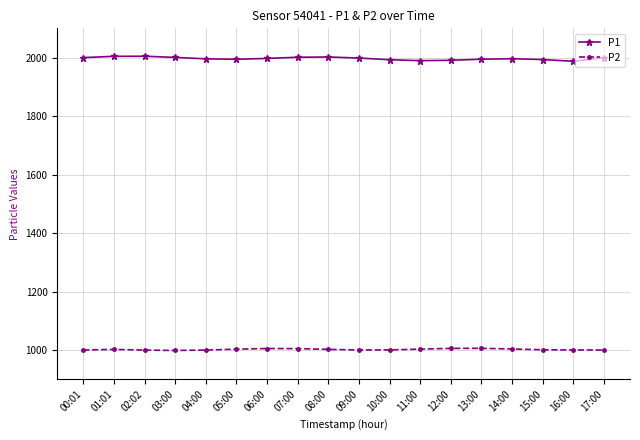

What is the value of the P1 point at the 10th from the left?

1998.4